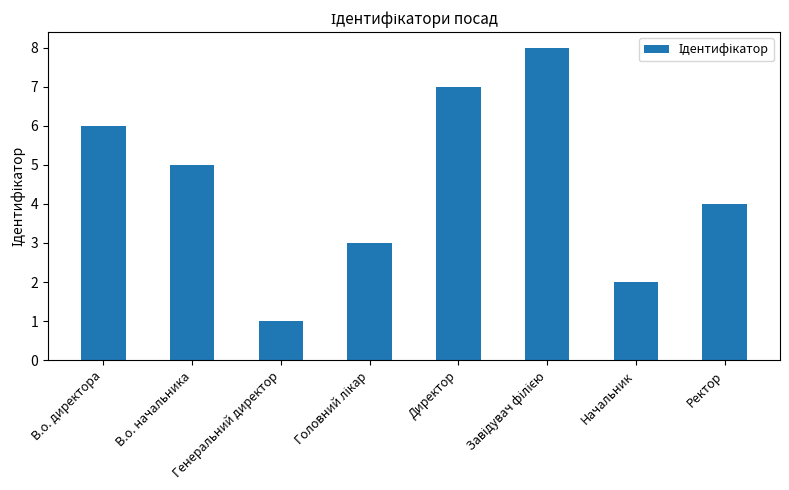

Are the bars grouped side by side (vs. stacked)?

No